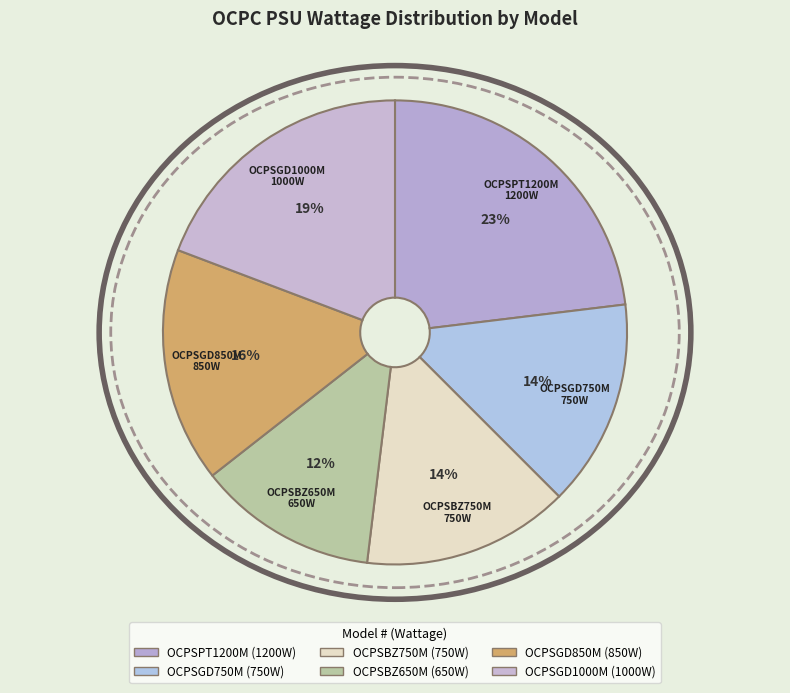

To the nearest percent, what is the difference between the largest and smallest slice percentages?

11%